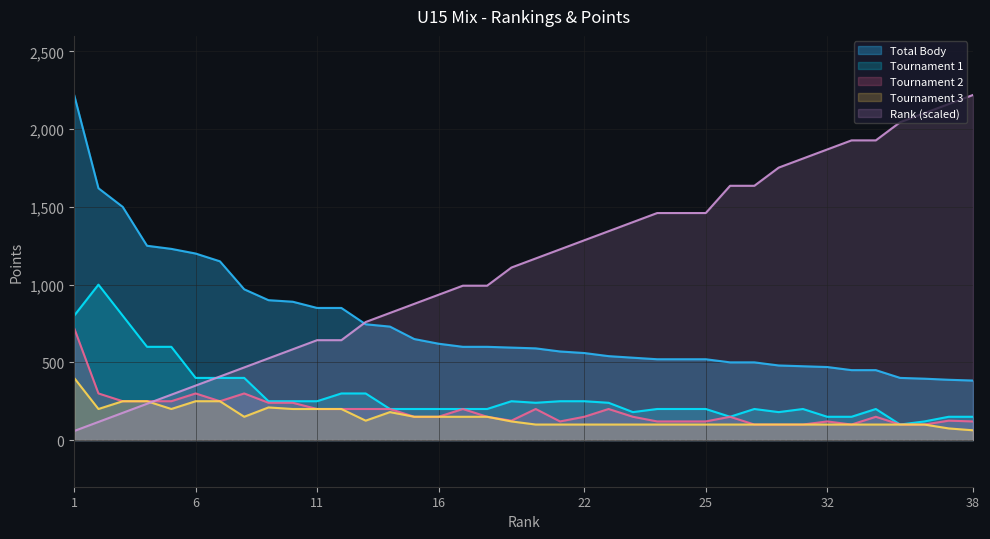

At how many categories does at least one series exceed 1474?

14